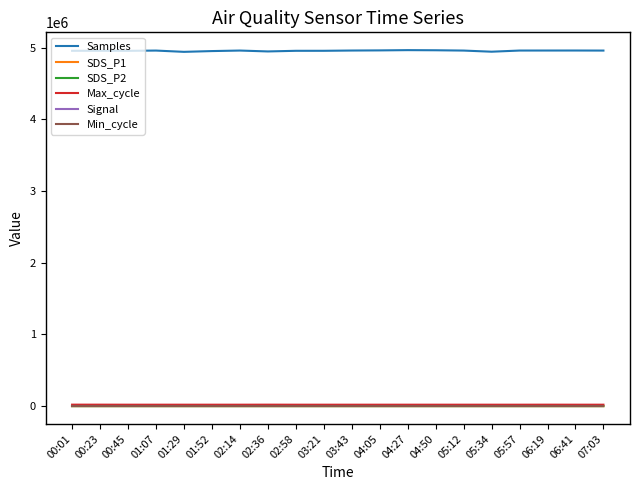

What position from the left is 00:23?

2